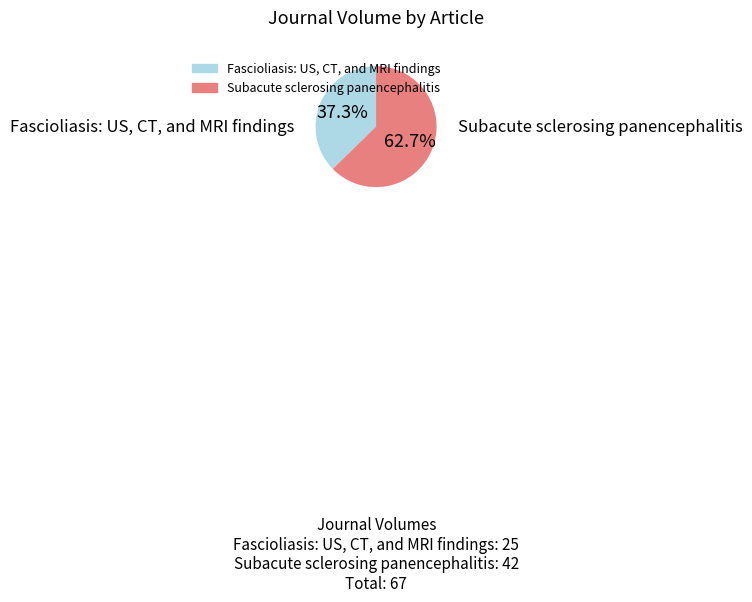

To the nearest percent, what is the average slice percentage?

50%